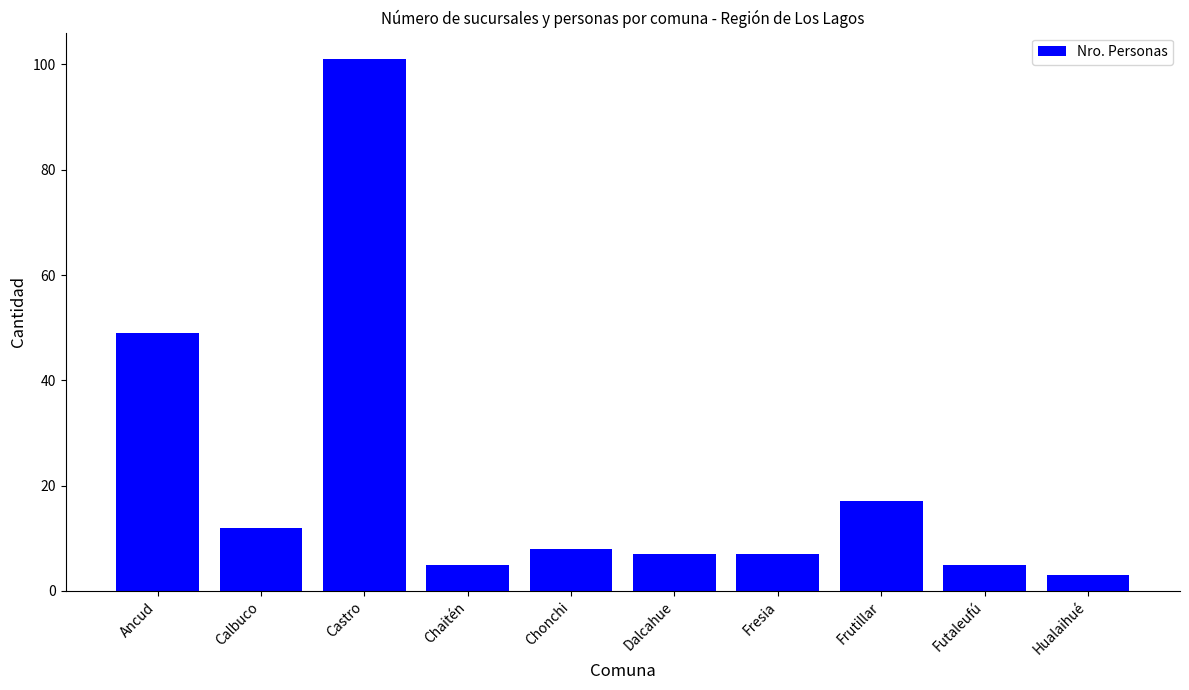

Count the number of data series in this chart.

1